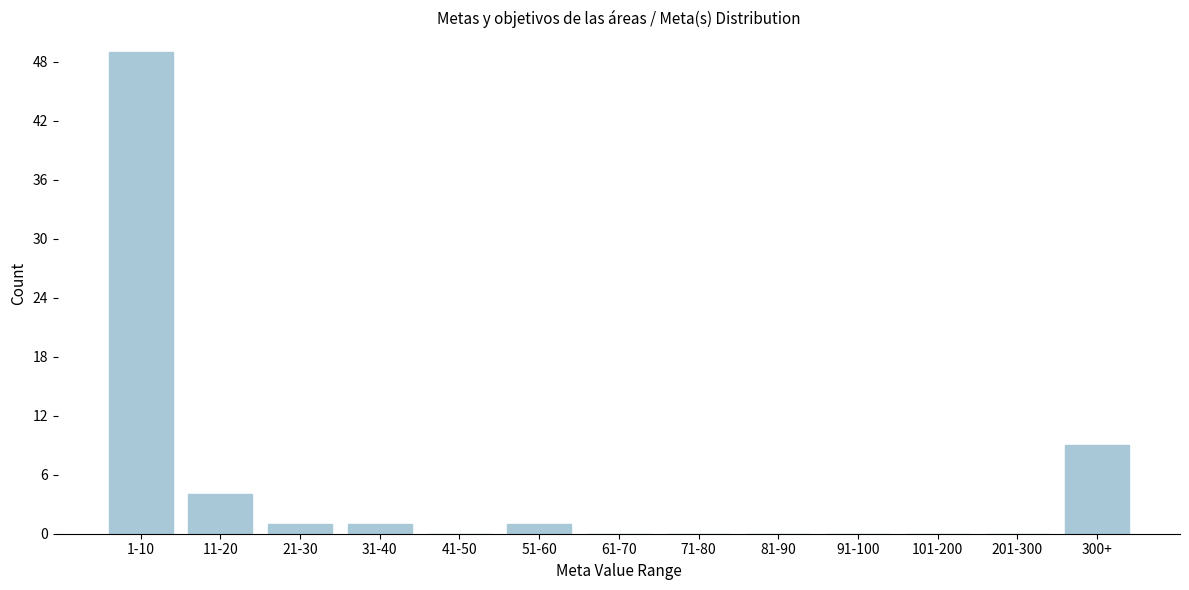

Reading left to right, extract all data points from this chart.

1-10=49	11-20=4	21-30=1	31-40=1	41-50=0	51-60=1	61-70=0	71-80=0	81-90=0	91-100=0	101-200=0	201-300=0	300+=9